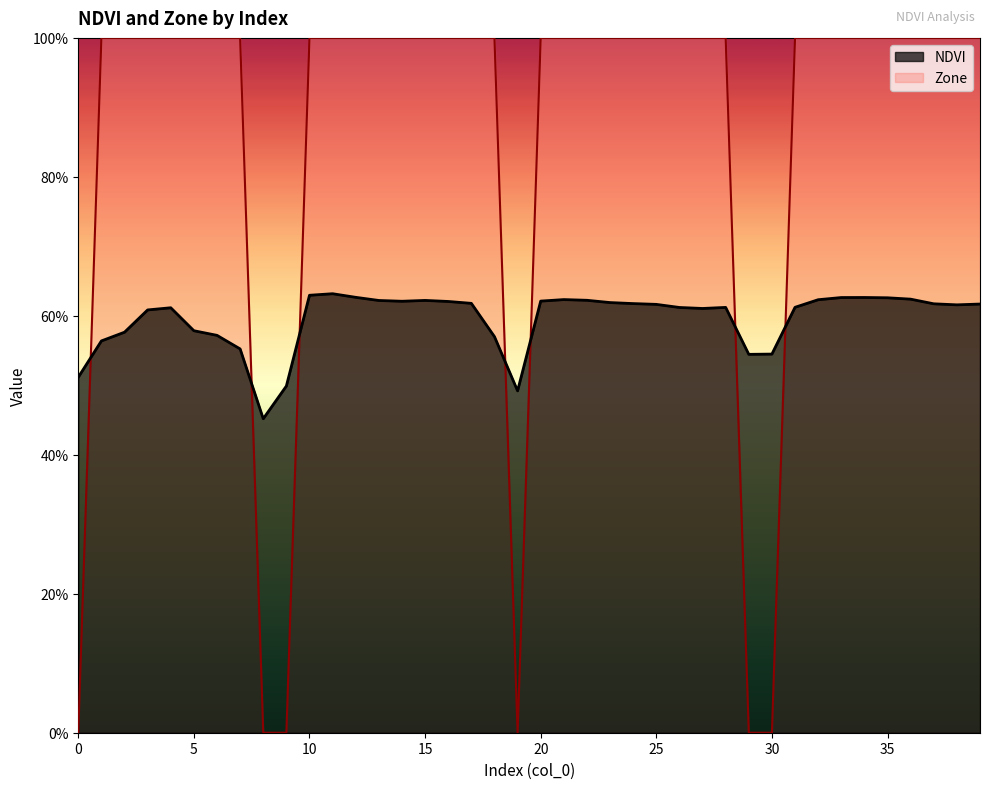

What is the difference between the maximum and minimum values in the Zone series?

1.0